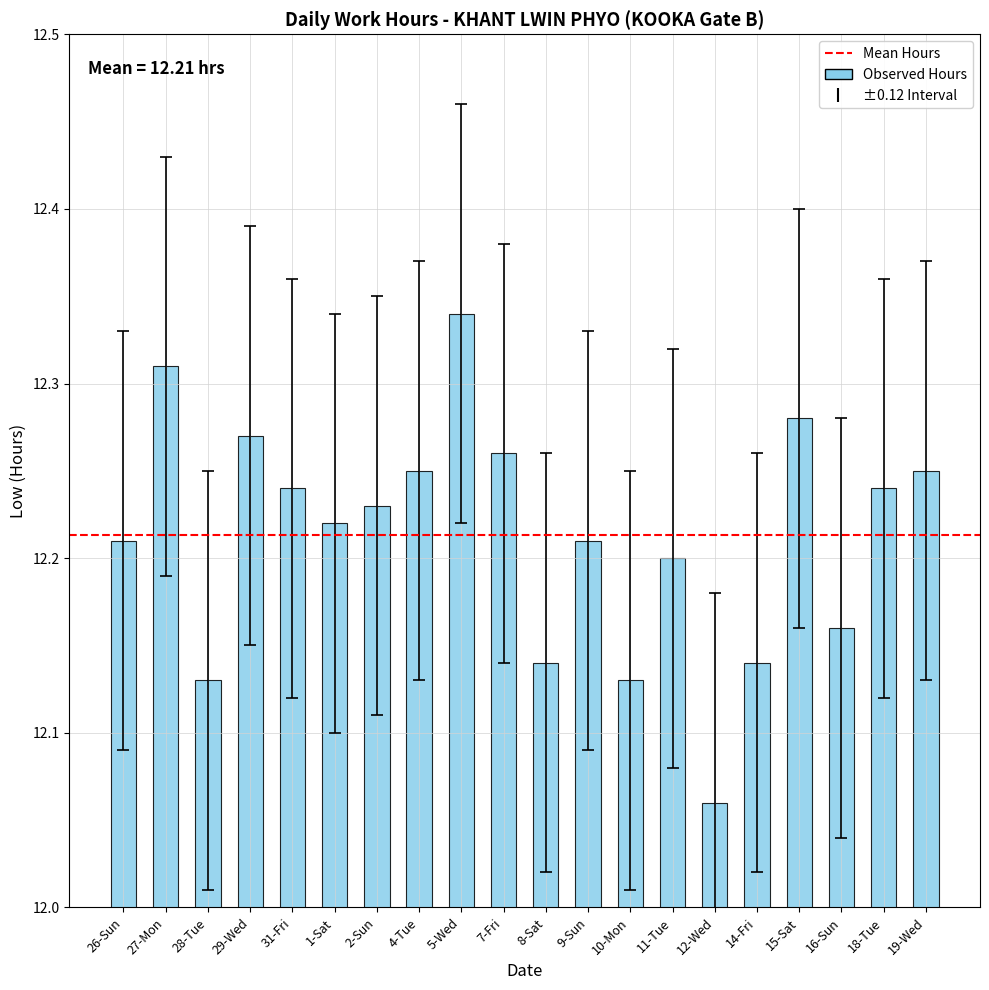

True or false: the data shows 18.8 at 11-Tue.

False